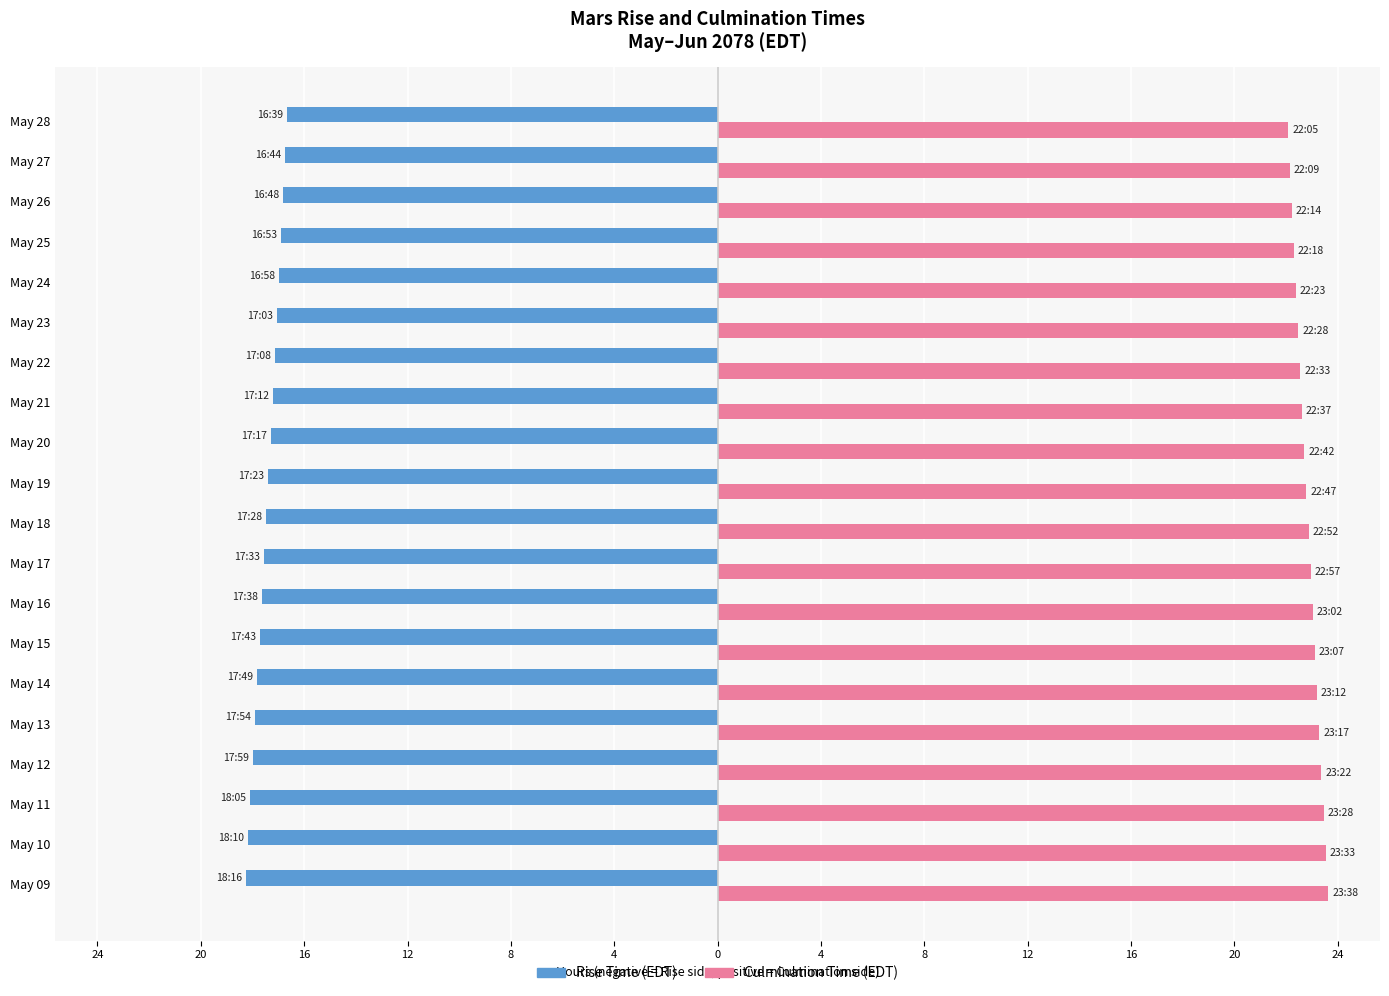

How many series are shown in this chart?

2